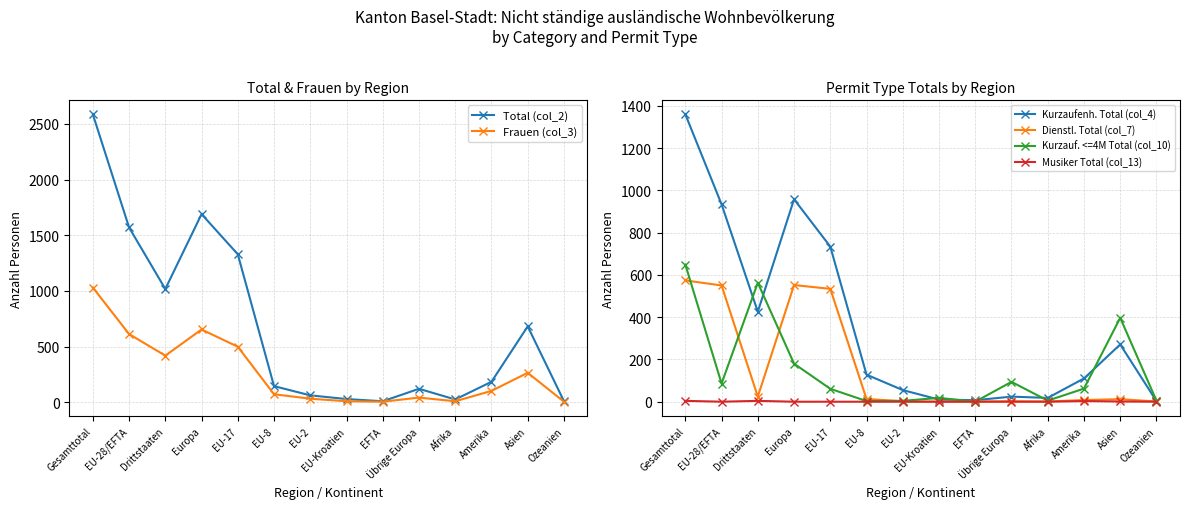

Which series has the largest total across all categories?

Total (col_2)